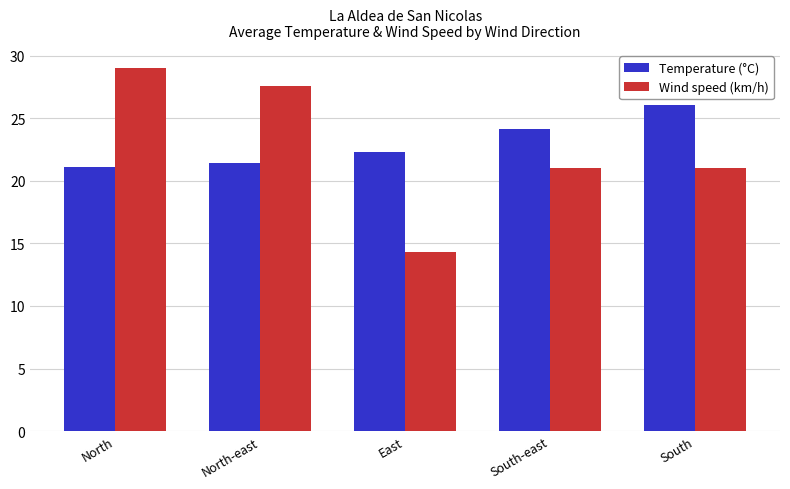

Which series has the largest total across all categories?

Temperature (°C)